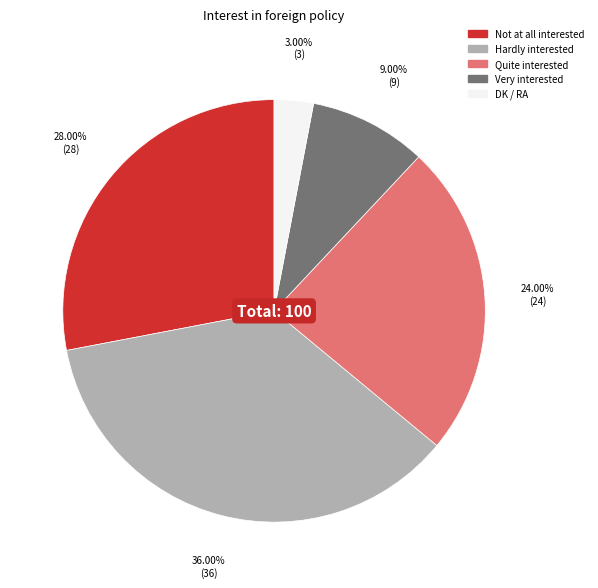

Count the number of slices in the pie.

5